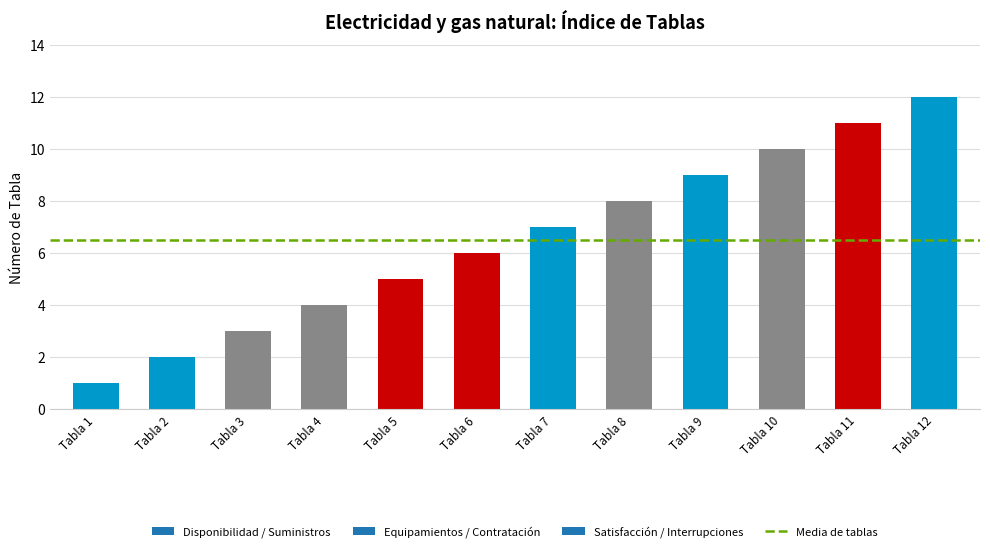

Reading left to right, extract all data points from this chart.

1	2	3	4	5	6	7	8	9	10	11	12